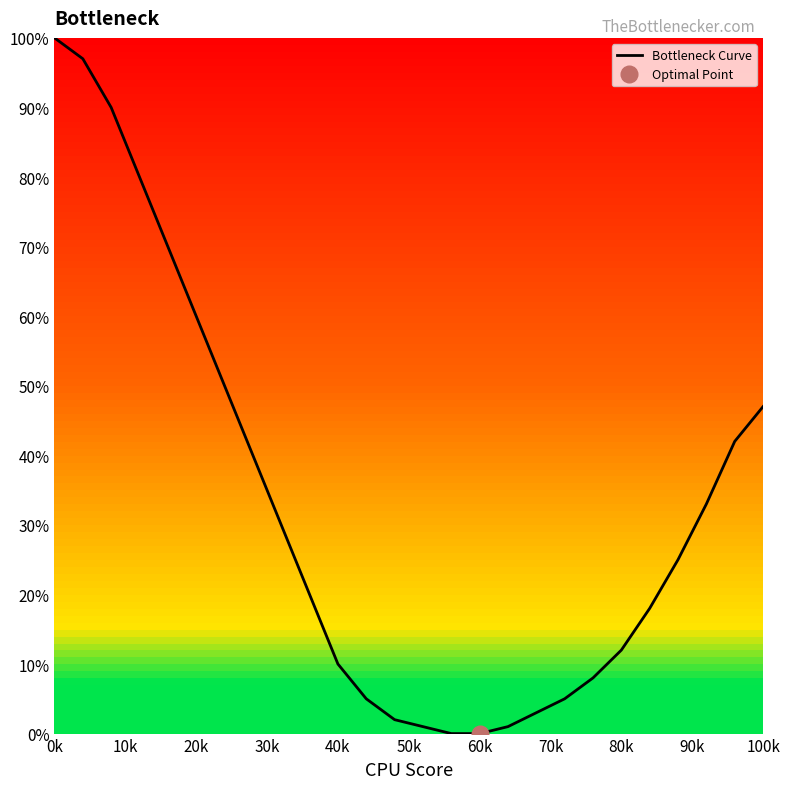

What is the greatest value displayed?

100